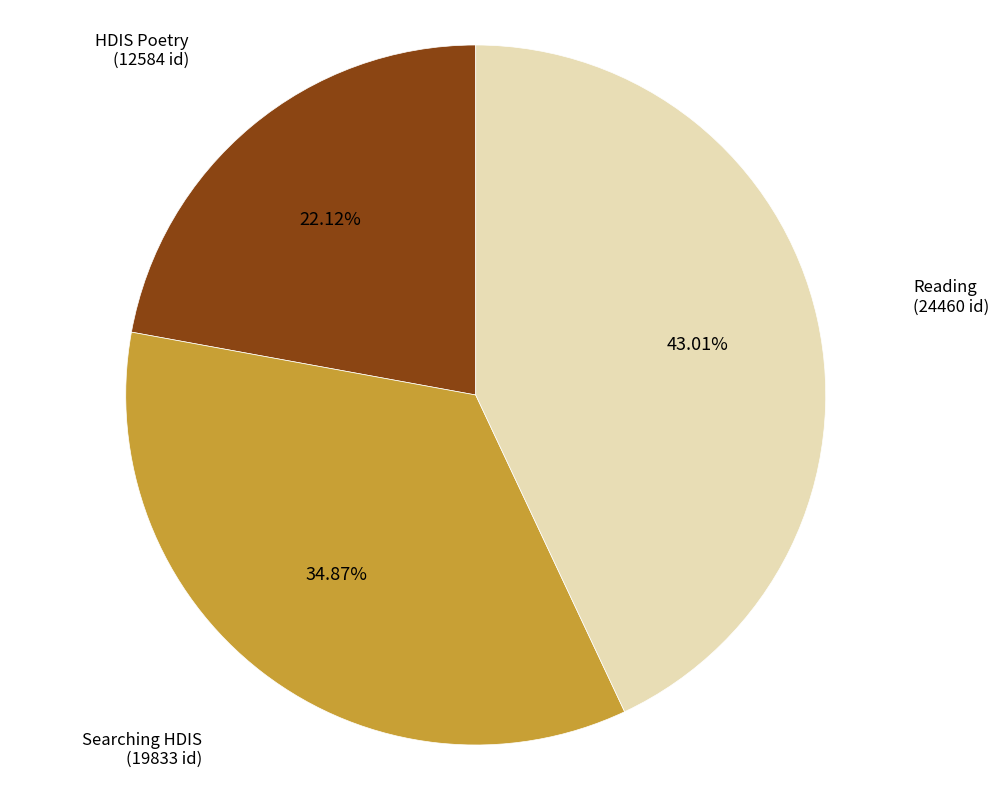

Rank the categories by value from highest to lowest.

Reading (24460 id), Searching HDIS (19833 id), HDIS Poetry (12584 id)